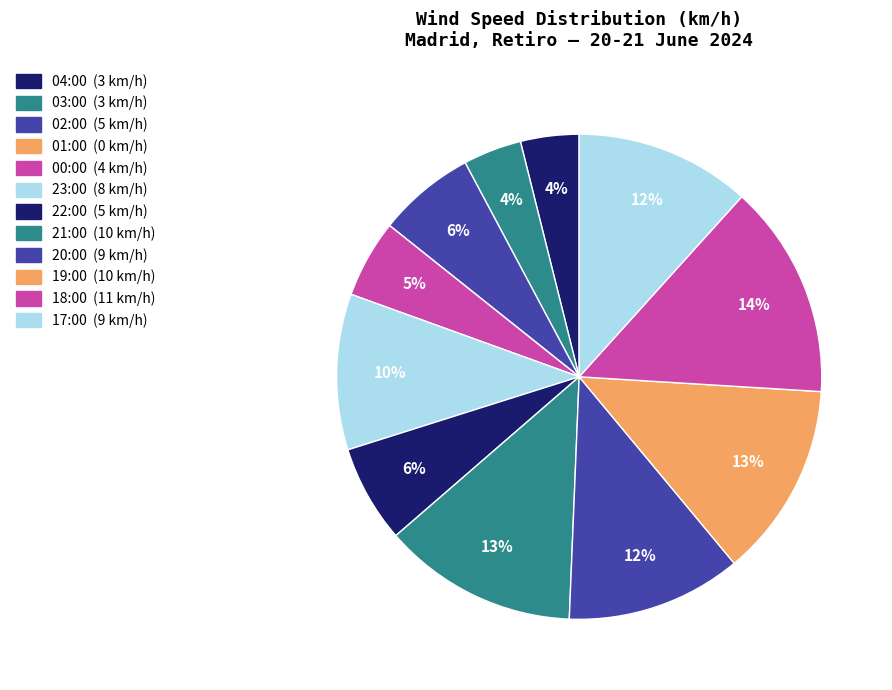

What is the change in value from 23:00 to 21:00?

+2